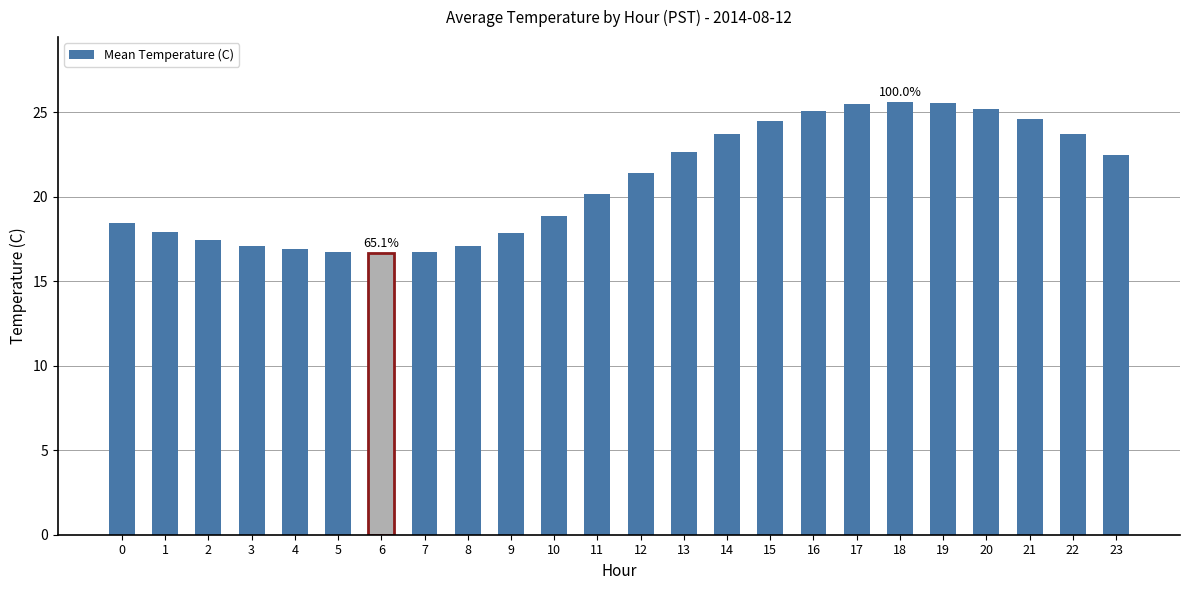

What is the greatest value displayed?

25.6